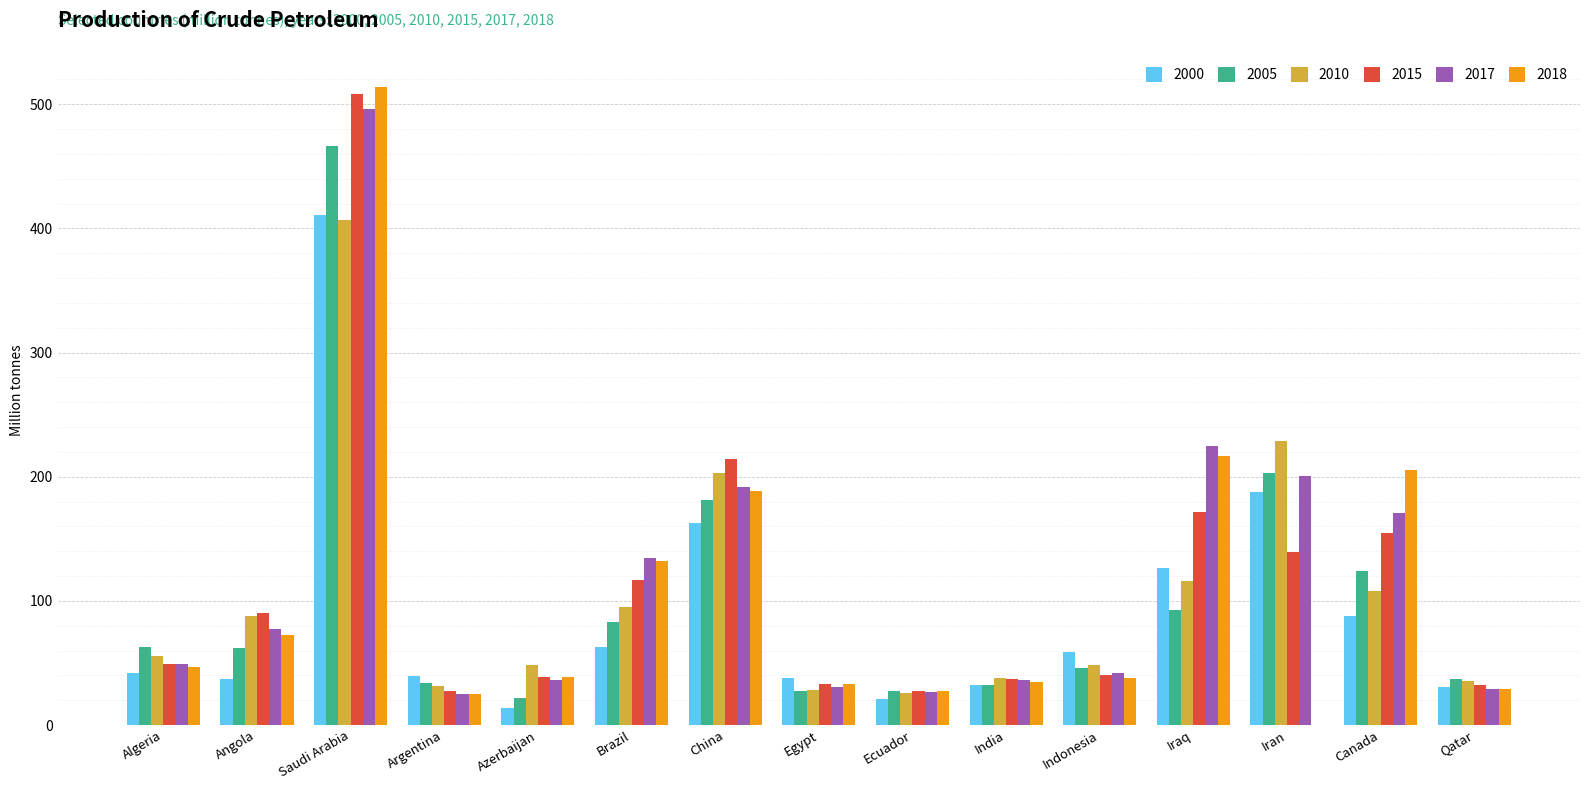

At which label does 2000 reach its peak?

Saudi Arabia